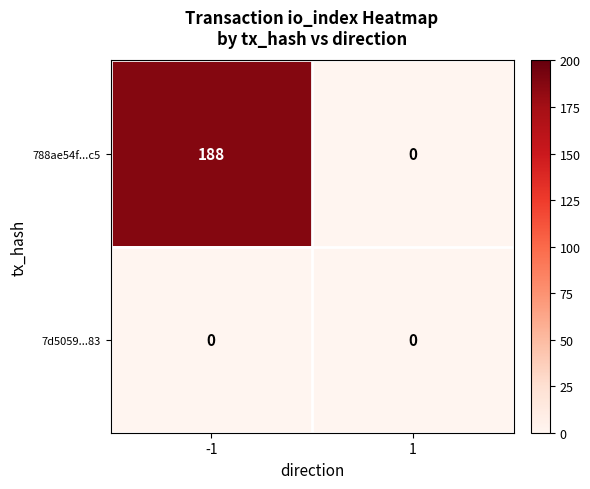

How many distinct data groups are displayed?

2